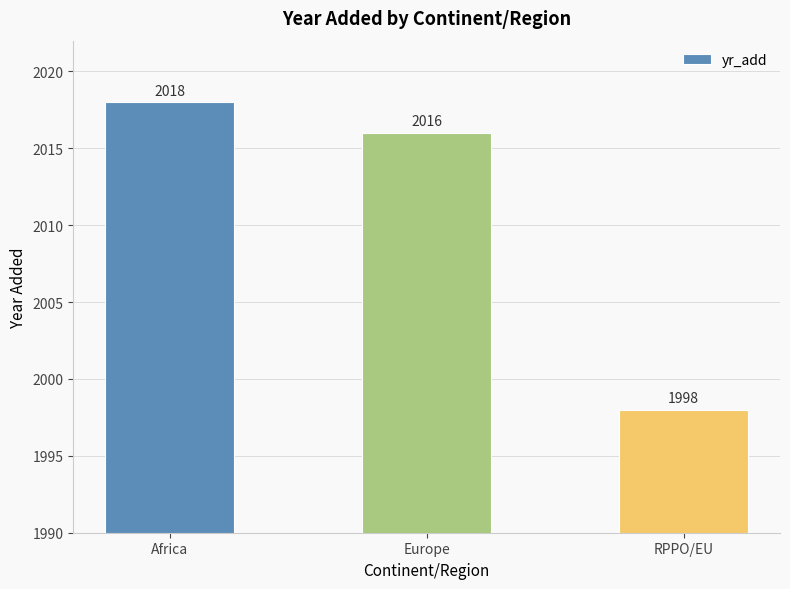

What is the difference between the maximum and minimum values?

20